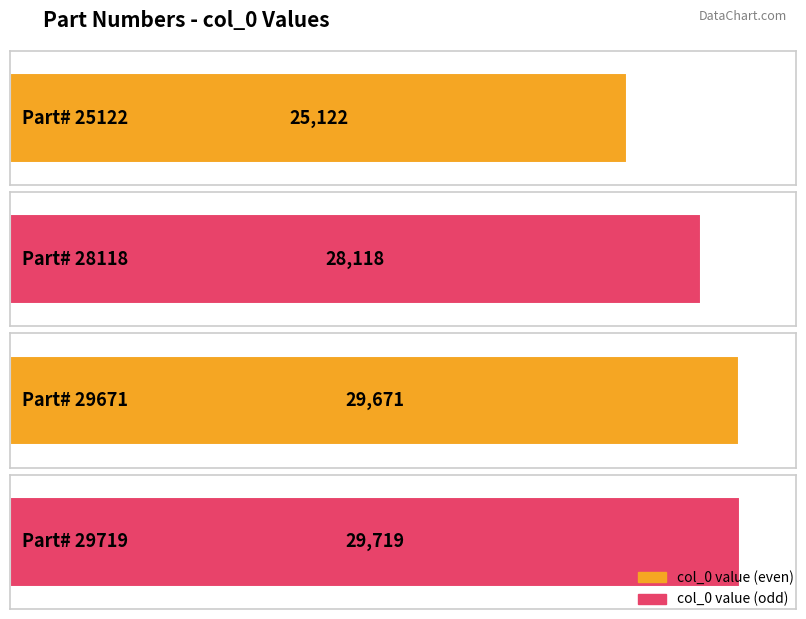

Which label corresponds to the largest value in the chart?

29719